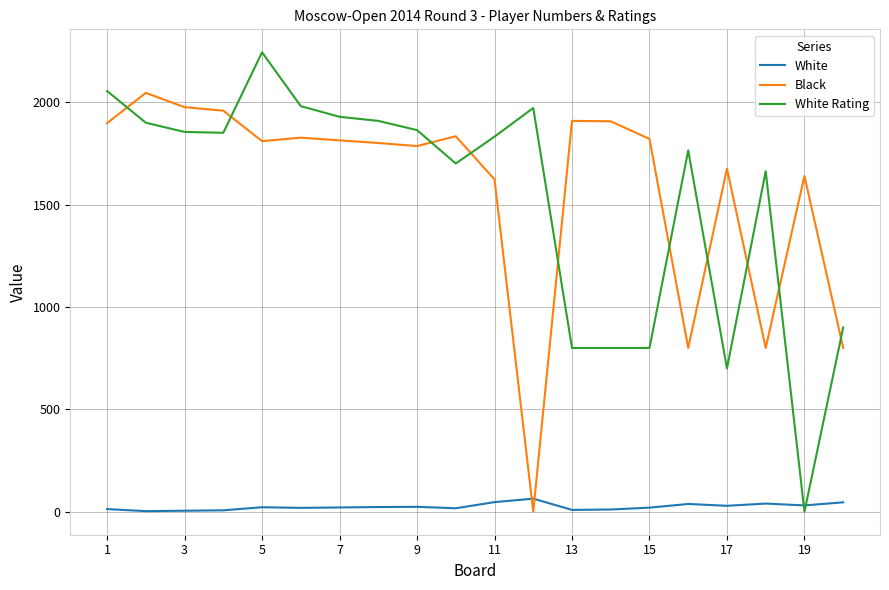

What is the maximum value shown in the chart?

2244